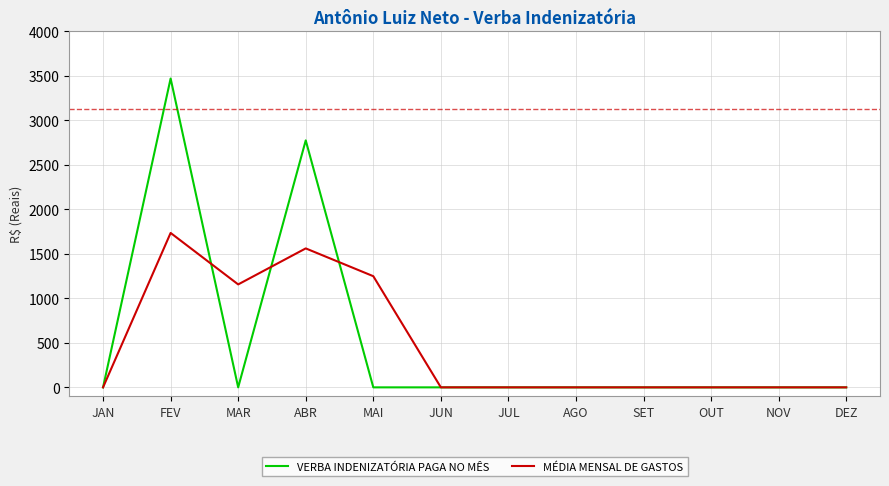

Is it true that MÉDIA MENSAL DE GASTOS equals 0.0 at JUL?

True